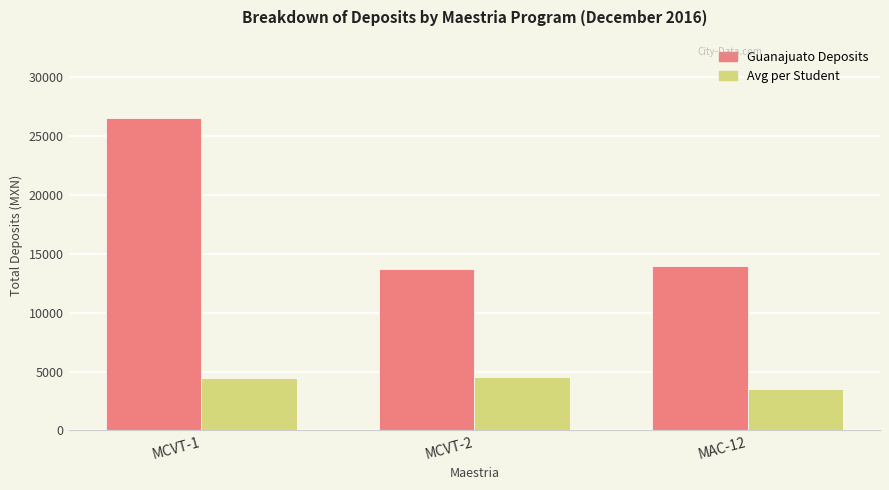

What is the difference between the highest and lowest values at MAC-12?

10477.5